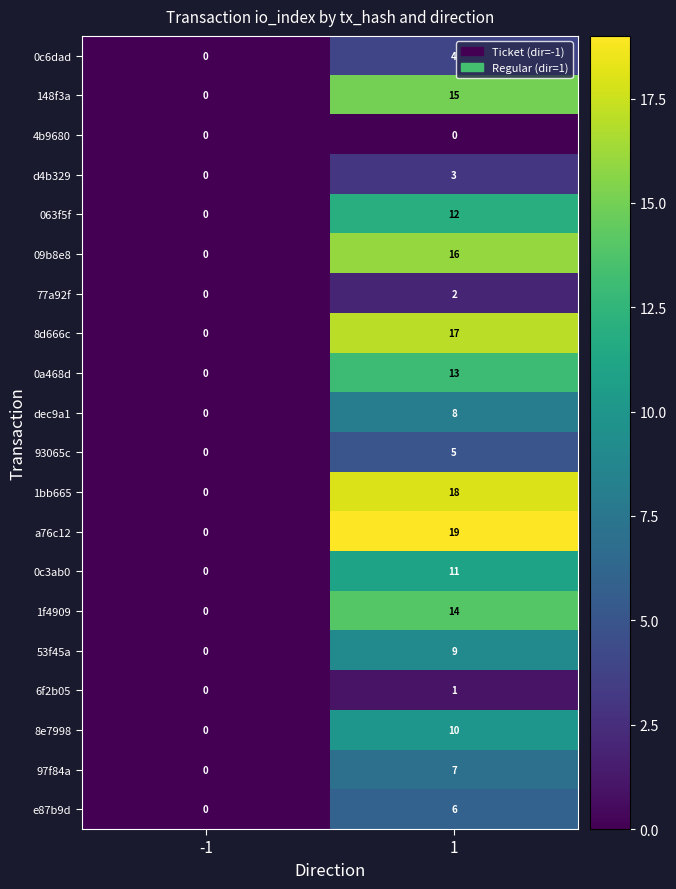

Count the number of data series in this chart.

20